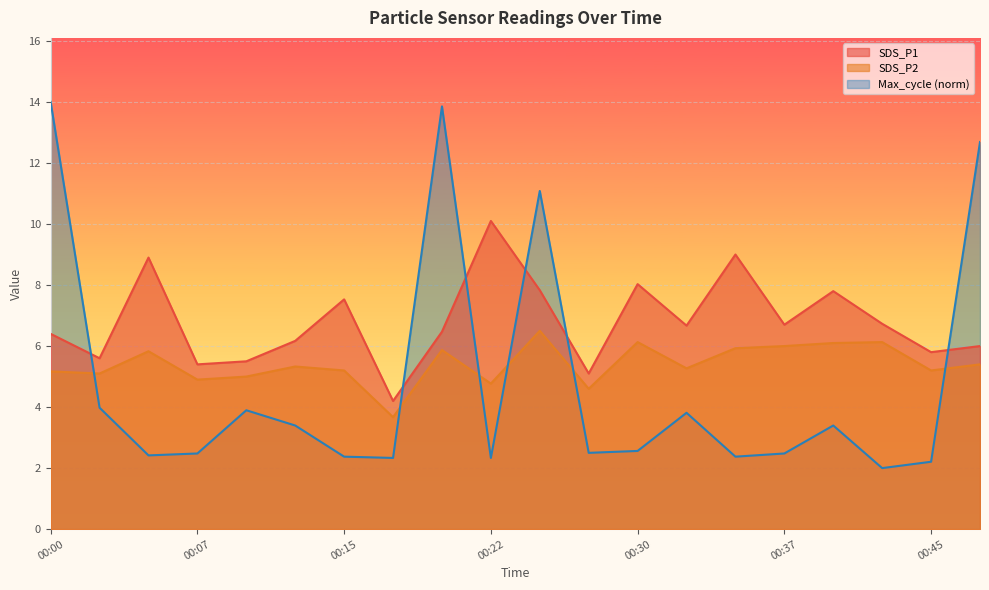

True or false: Max_cycle has more than 1 points higher than both neighbors.

True